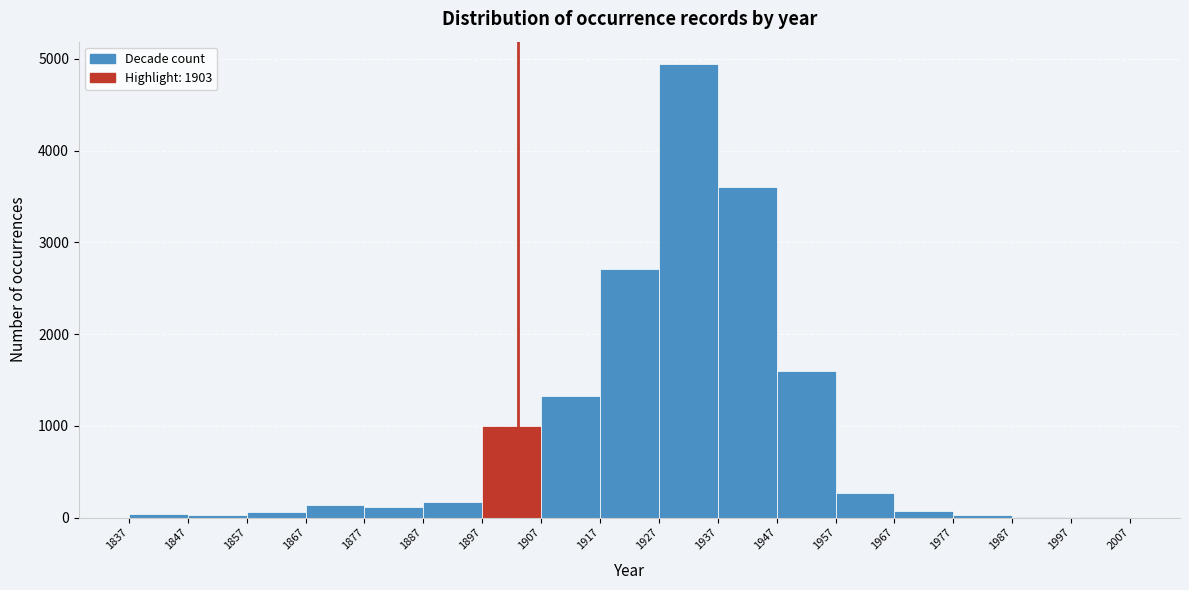

Reading left to right, transcribe this chart: for each bar, give the range it covers on the x-axis and its height. The values are not printed on the chart, so give them approximately, as read against the axis.

1837 to 1847: under 100
1847 to 1857: under 100
1857 to 1867: under 100
1867 to 1877: 100
1877 to 1887: 100
1887 to 1897: 200
1897 to 1907: 1000
1907 to 1917: 1300
1917 to 1927: 2700
1927 to 1937: 4900
1937 to 1947: 3600
1947 to 1957: 1600
1957 to 1967: 300
1967 to 1977: under 100
1977 to 1987: under 100
1987 to 1997: under 100
1997 to 2007: under 100